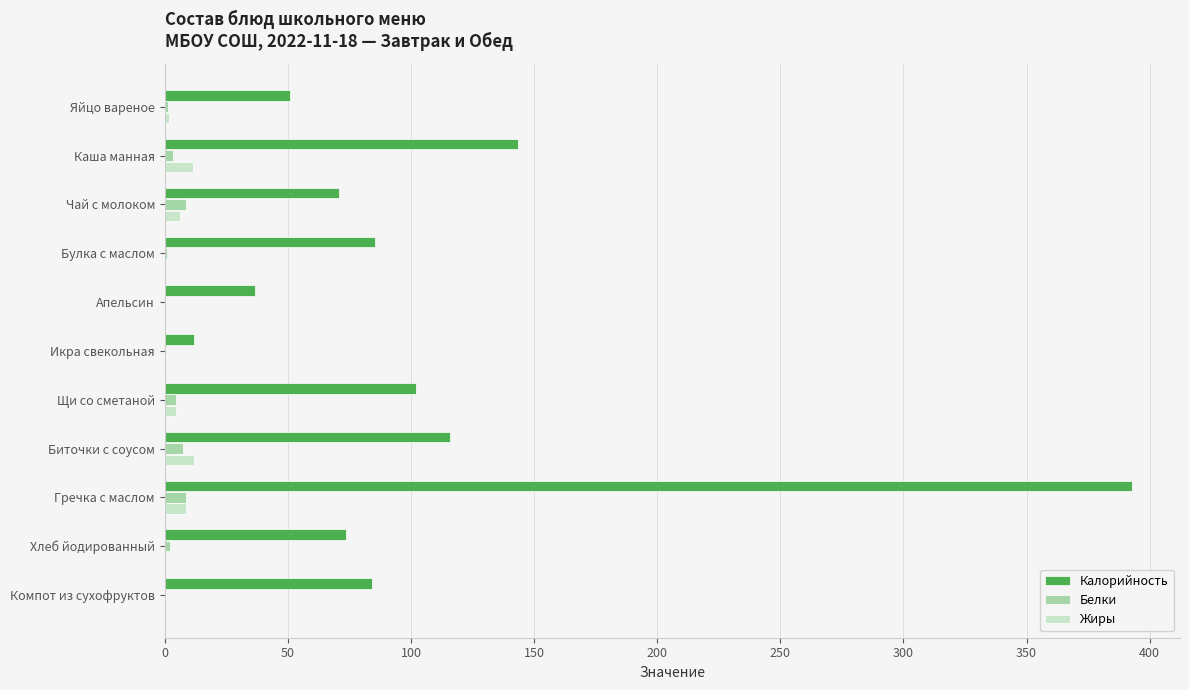

Which series has the largest range (max minus min)?

Калорийность